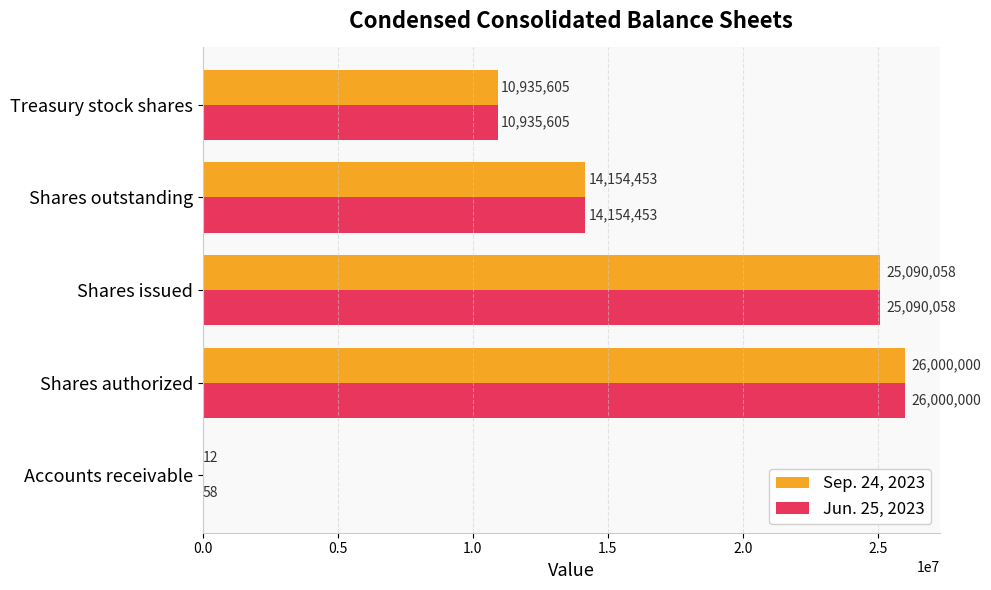

What is the sum of all Sep. 24, 2023 values?

76180128